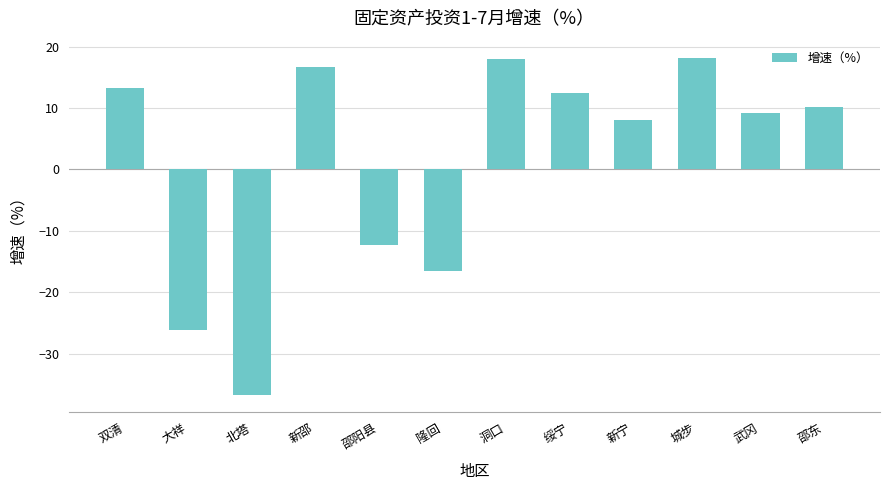

What is the smallest value displayed?

-36.8